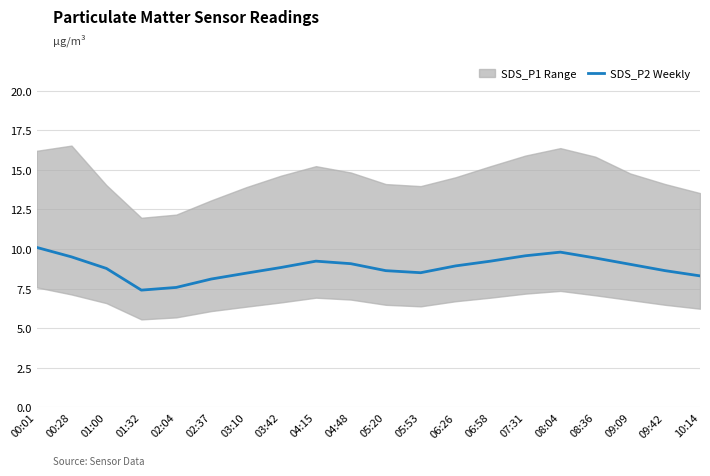

Reading right to left, list all the values displayed in this chart.

10:14=8.3	09:42=8.6	09:09=9.0	08:36=9.4	08:04=9.8	07:31=9.6	06:58=9.2	06:26=8.9	05:53=8.5	05:20=8.6	04:48=9.1	04:15=9.2	03:42=8.8	03:10=8.5	02:37=8.1	02:04=7.6	01:32=7.4	01:00=8.8	00:28=9.5	00:01=10.1